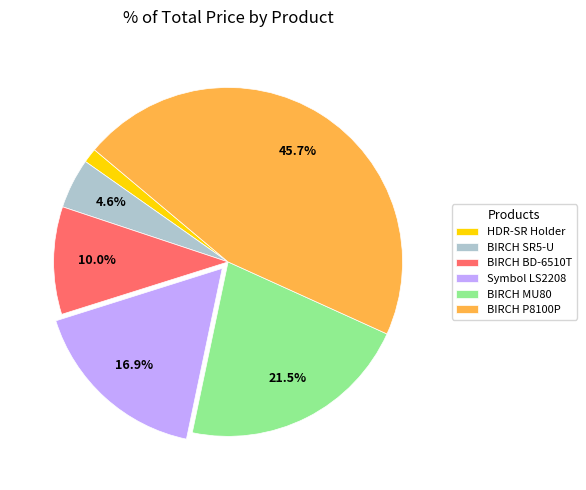

Which has a higher value, BIRCH SR5-U or BIRCH BD-6510T?

BIRCH BD-6510T